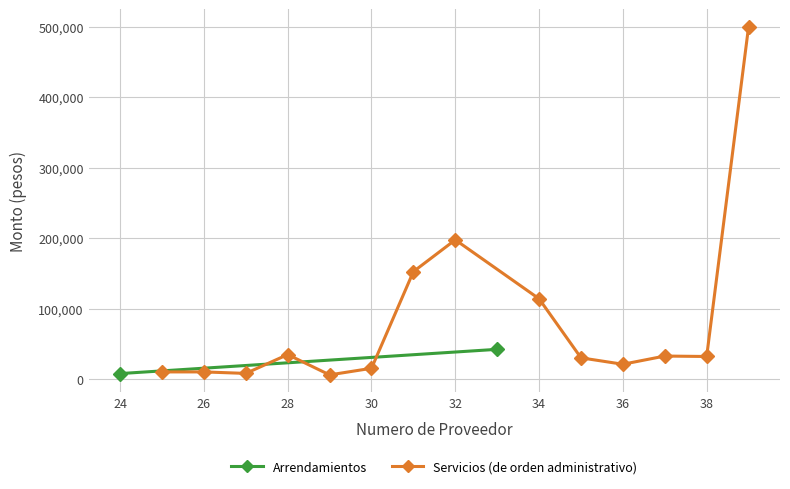

The value of Servicios (de orden administrativo) at 34 is 113820.2. True or false?

True